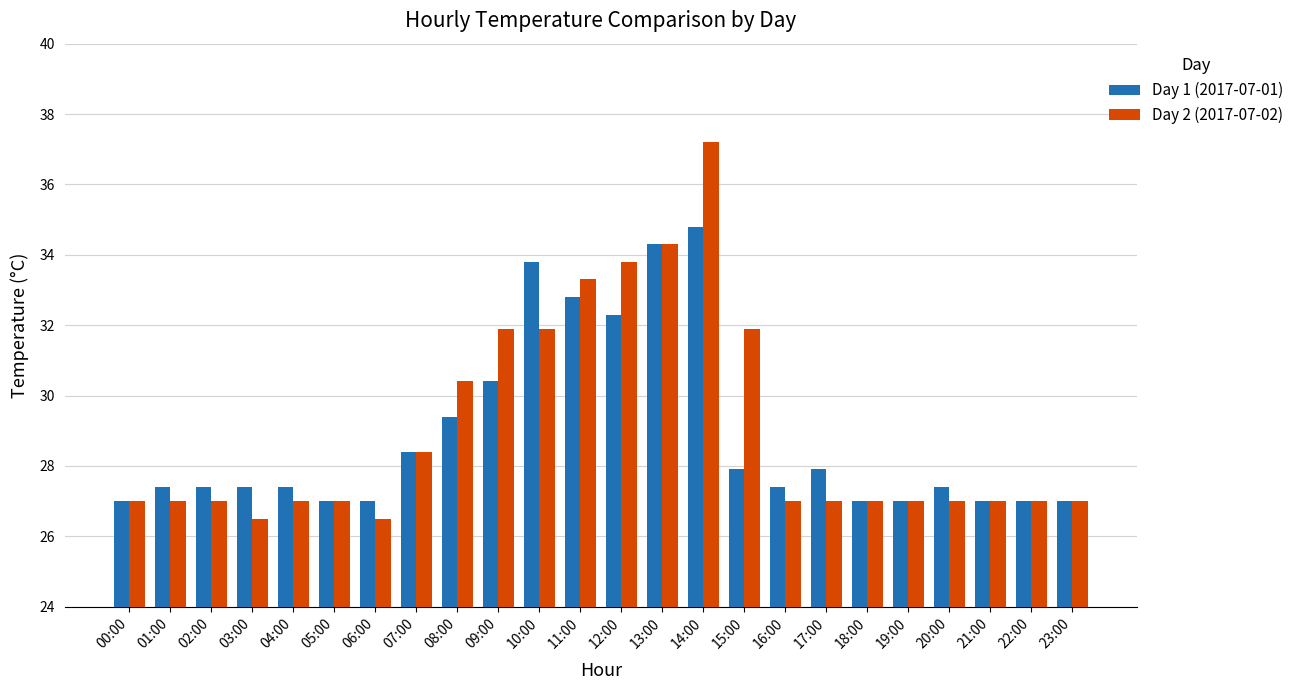

What is the highest value of the Day 1 (2017-07-01) series?

34.8